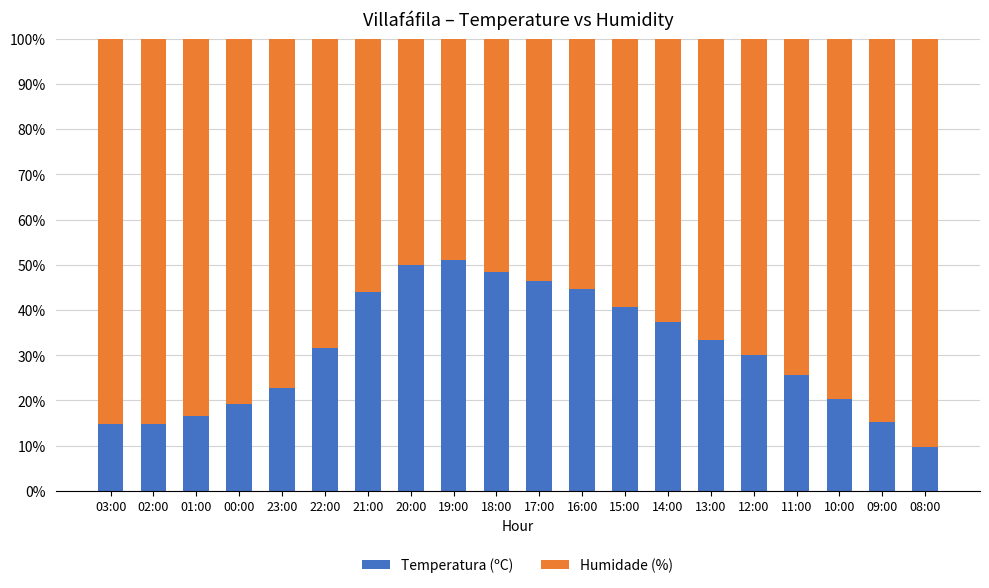

The Temperatura (ºC) series shows 15.3 at 09:00. True or false?

True